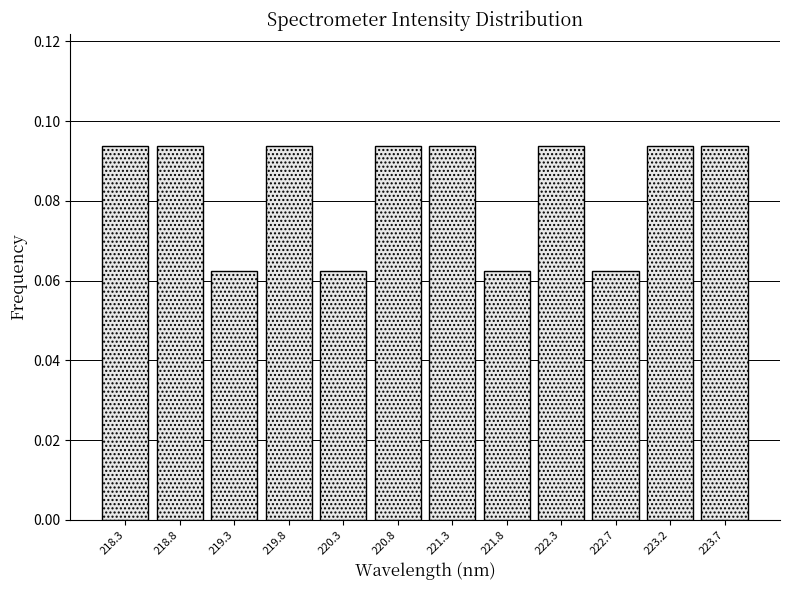

Reading left to right, list every bar in this chart as the range it spans on the x-axis followed by its height. Neither the bar edges nor the heights are printed on the chart, so give them approximately, as read against the axes.

218.05 to 218.55: 0.094
218.55 to 219.05: 0.094
219.05 to 219.55: 0.062
219.55 to 220.05: 0.094
220.05 to 220.55: 0.062
220.55 to 221.00: 0.094
221.00 to 221.50: 0.094
221.50 to 222.00: 0.062
222.00 to 222.50: 0.094
222.50 to 223.00: 0.062
223.00 to 223.50: 0.094
223.50 to 224.00: 0.094